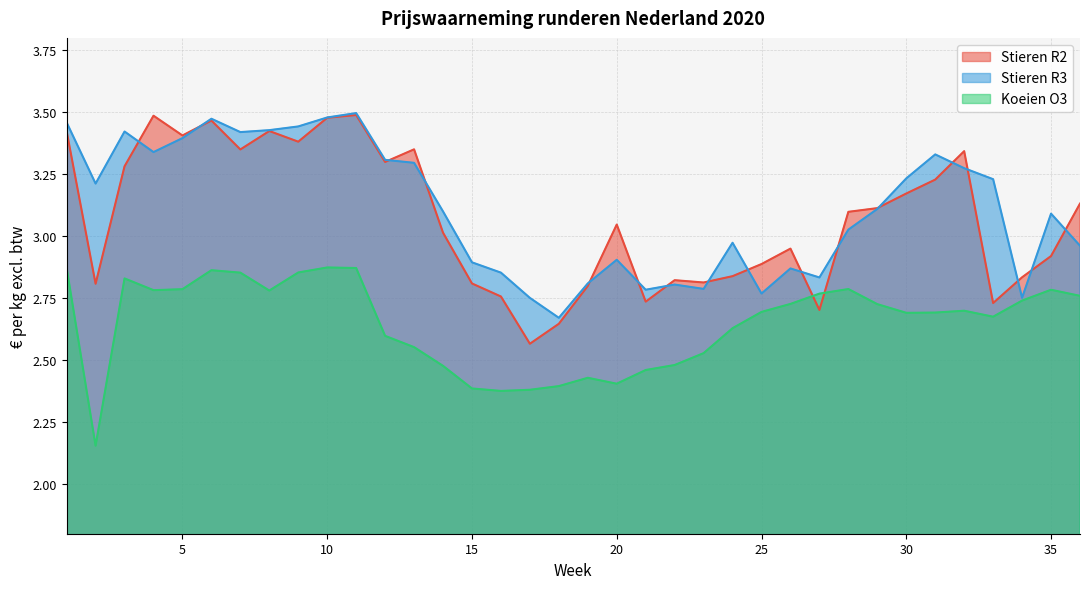

What is the value of the Stieren R3 point at the 26th from the left?

2.9